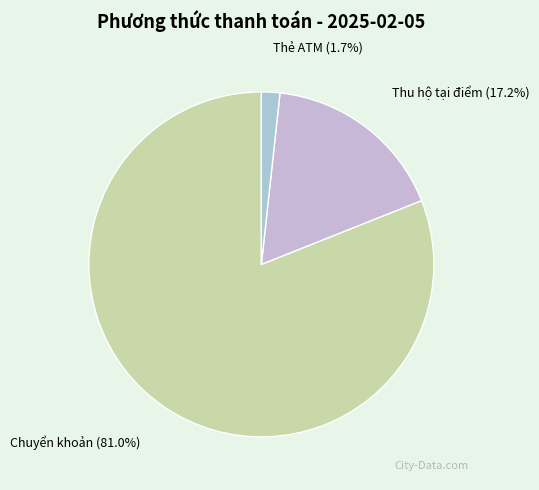

Rank the categories by value from highest to lowest.

Chuyển khoản, Thu hộ tại điểm, Thẻ ATM